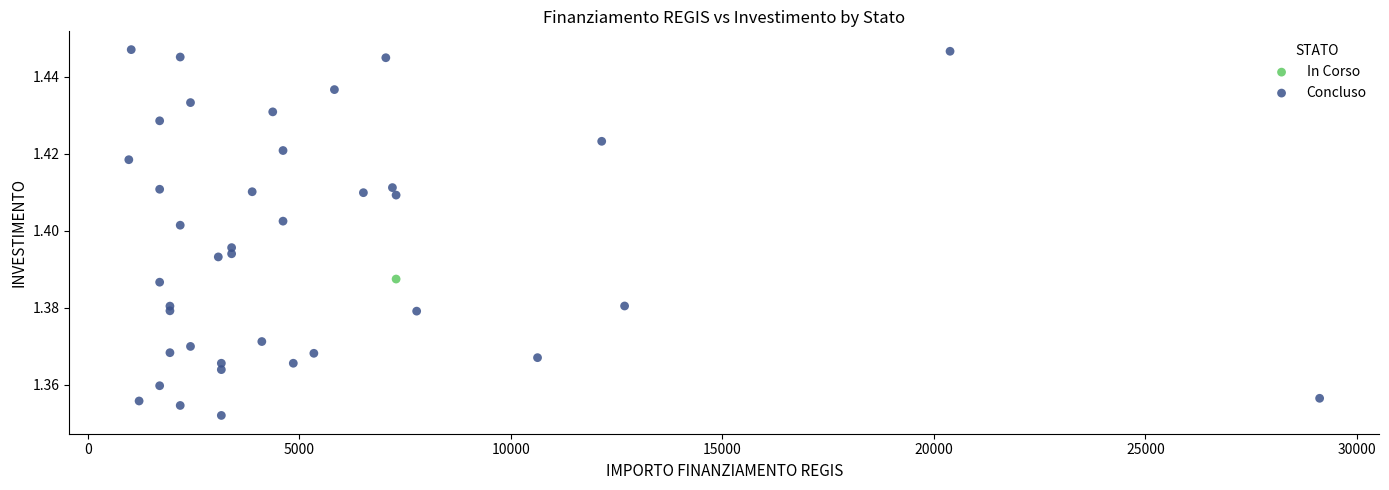

What are all the series names shown in the legend?

In Corso, Concluso